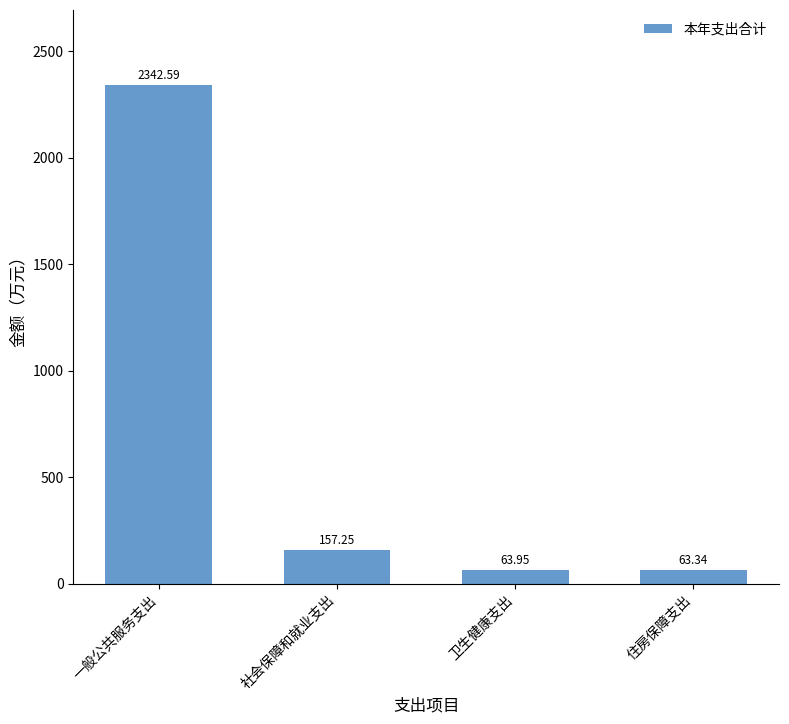

Which label corresponds to the largest value in the chart?

一般公共服务支出